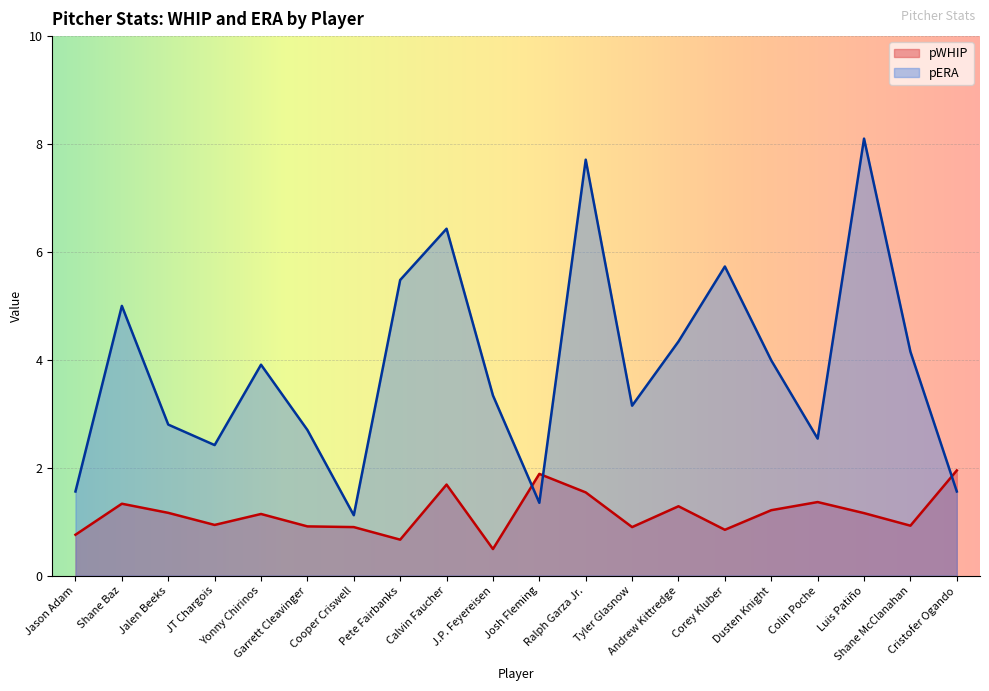

Reading left to right, transcribe all the data shown in this chart.

pWHIP: 0.8	1.3	1.2	0.9	1.1	0.9	0.9	0.7	1.7	0.5	1.9	1.5	0.9	1.3	0.8	1.2	1.4	1.2	0.9	1.9
pERA: 1.6	5.0	2.8	2.4	3.9	2.7	1.1	5.5	6.4	3.3	1.4	7.7	3.1	4.3	5.7	4.0	2.5	8.1	4.2	1.6